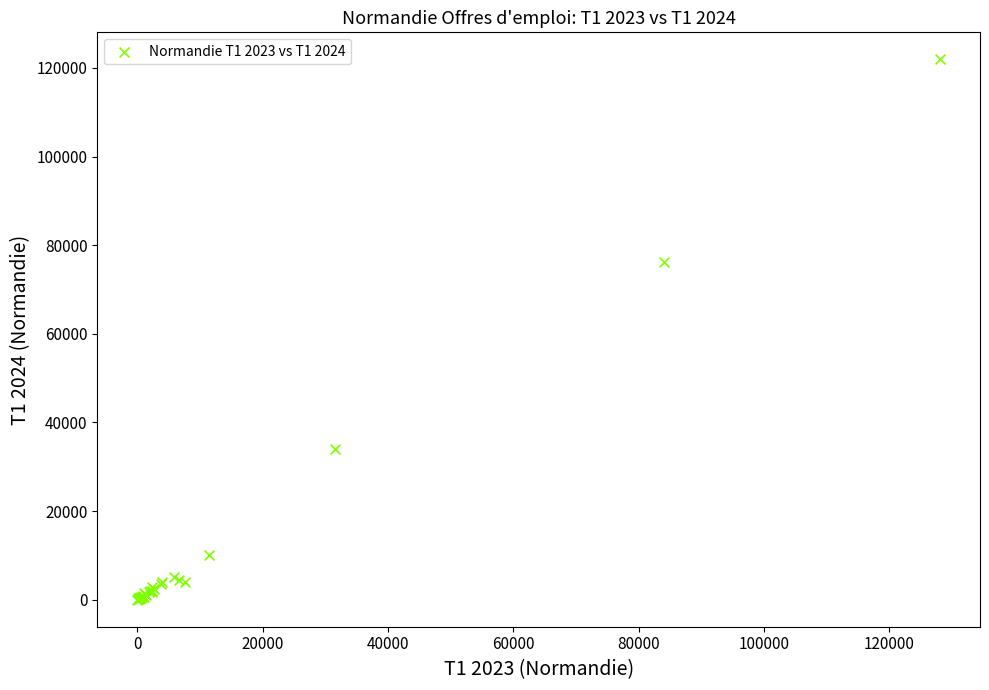

What Y value in the scatter plot is closest to 60978?

76211